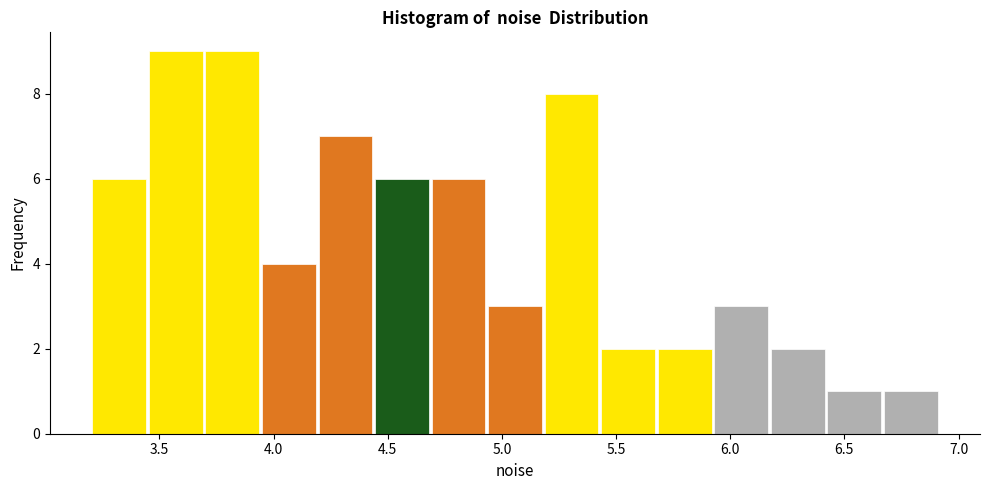

Reading left to right, transcribe this chart: for each bar, give the range it covers on the x-axis and its height. Neither the bar edges nor the heights are printed on the chart, so give them approximately, as read against the axes.

3.20 to 3.45: 6
3.45 to 3.70: 9
3.70 to 3.95: 9
3.95 to 4.20: 4
4.20 to 4.45: 7
4.45 to 4.70: 6
4.70 to 4.95: 6
4.95 to 5.20: 3
5.20 to 5.45: 8
5.45 to 5.70: 2
5.70 to 5.90: 2
5.90 to 6.15: 3
6.15 to 6.40: 2
6.40 to 6.65: 1
6.65 to 6.90: 1